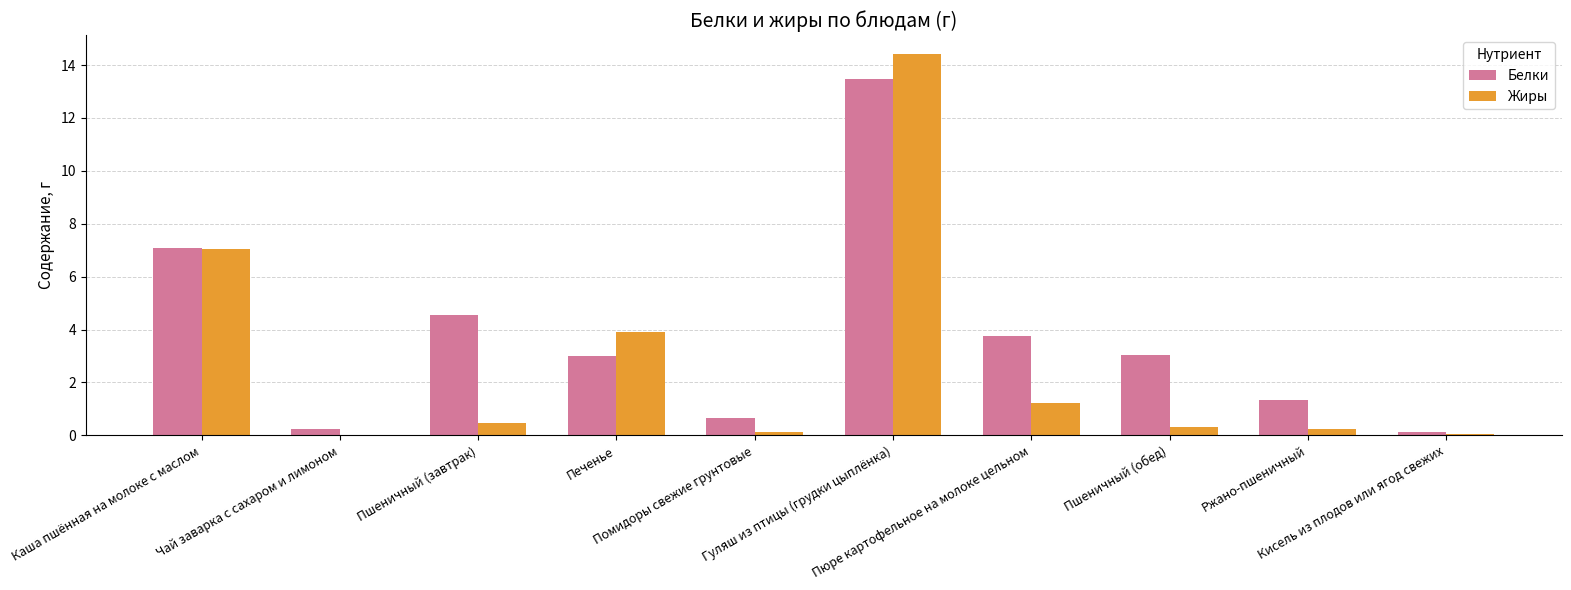

True or false: Жиры has a value of 3.8 at Гуляш из птицы (грудки цыплёнка).

False